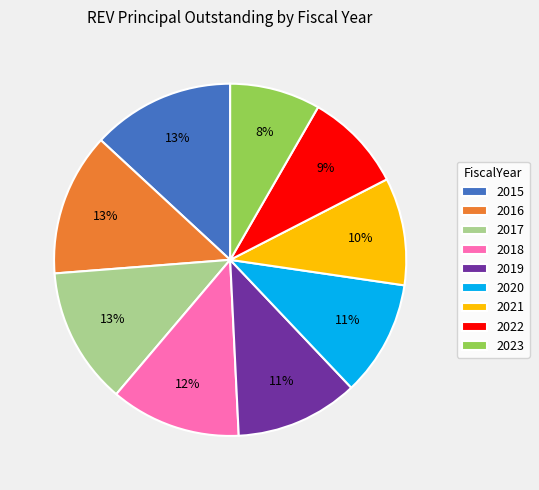

To the nearest percent, what is the combined percentage of 2023 and 2017?

21%